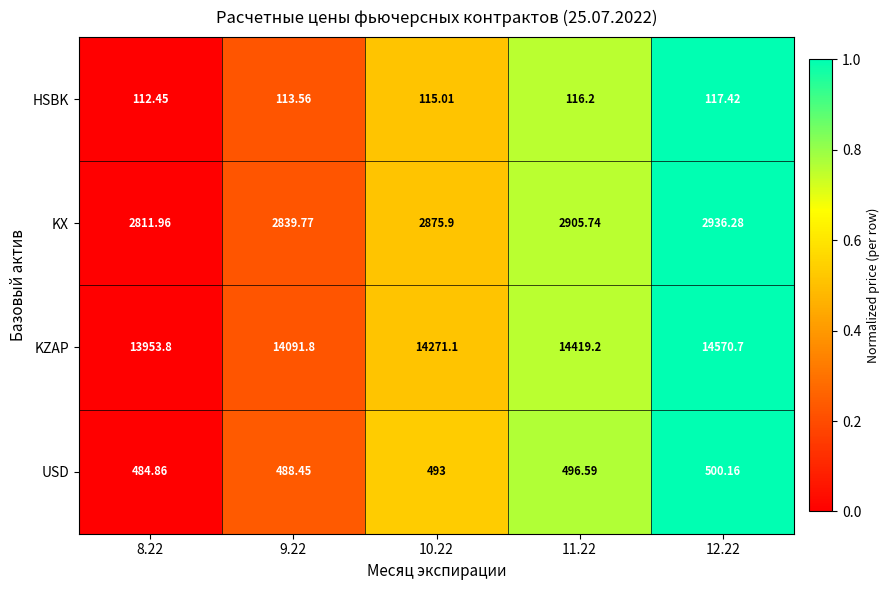

Which series has the largest range (max minus min)?

KZAP